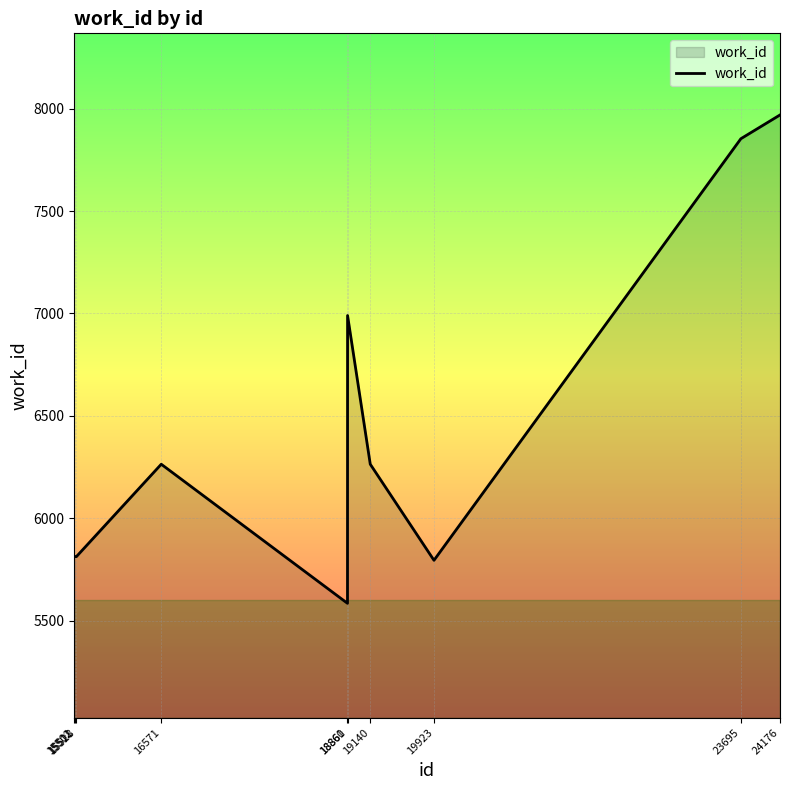

What is the sum of all values?

64159